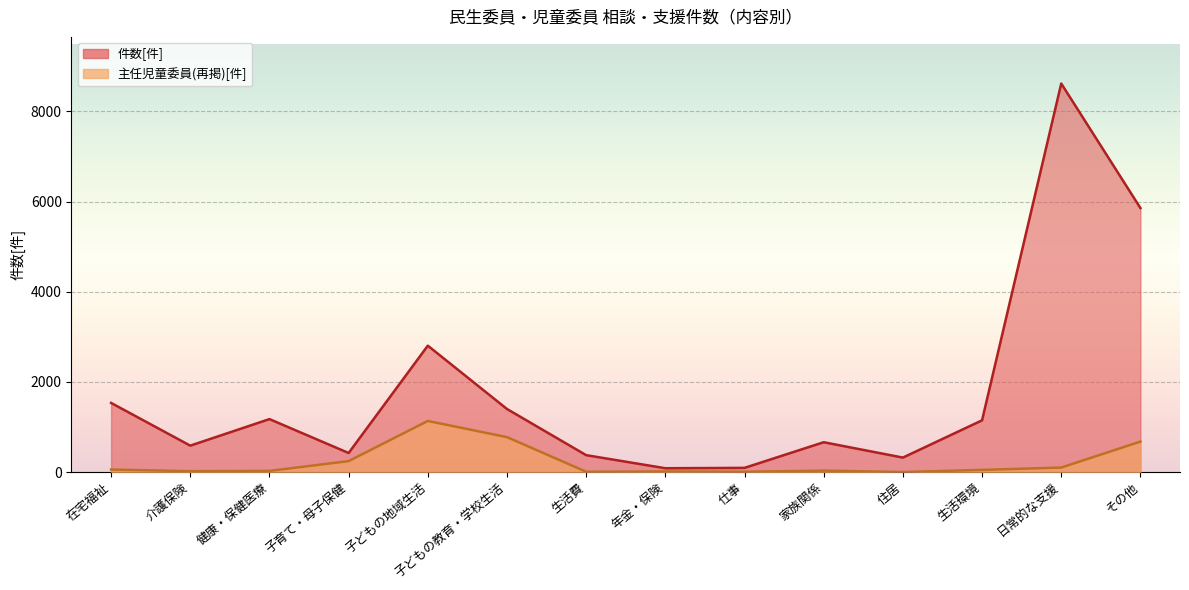

Is the value of 件数[件] at 生活環境 greater than the value of 主任児童委員(再掲)[件] at 在宅福祉?

Yes